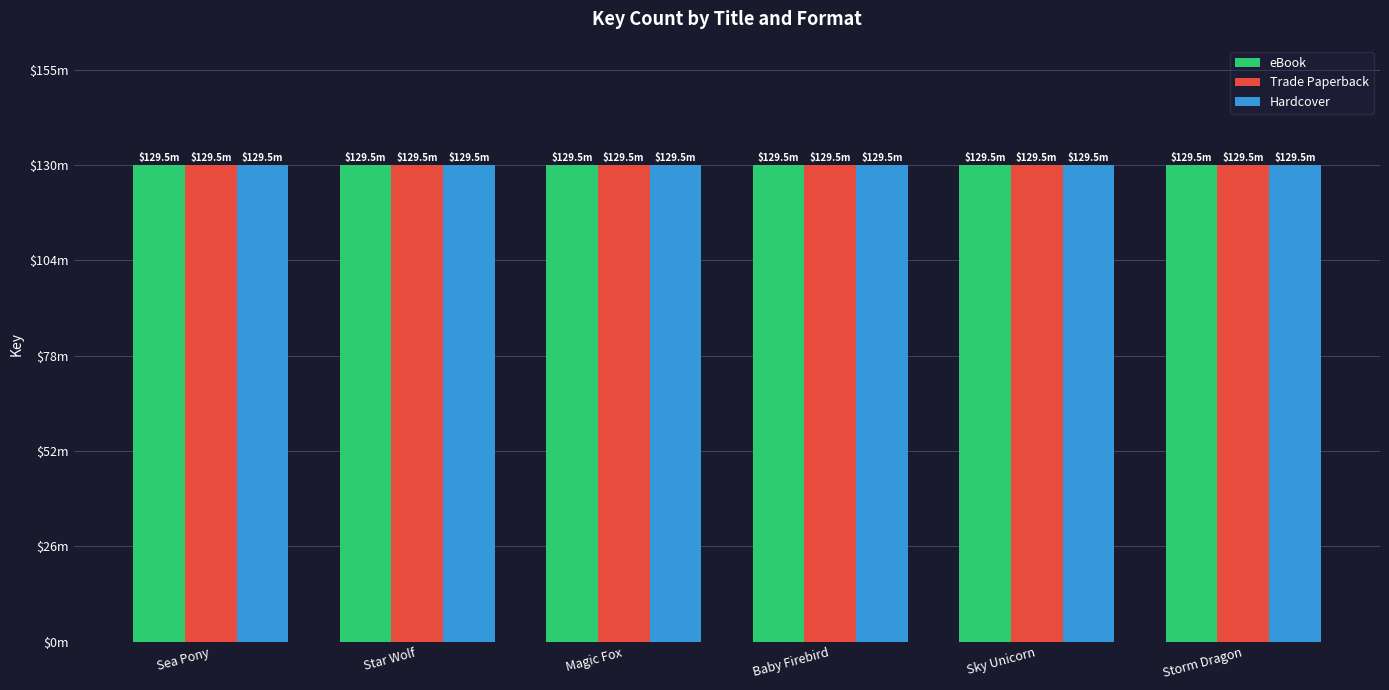

Reading left to right, list all the values displayed in this chart.

eBook: 129.5	129.5	129.5	129.5	129.5	129.5
Trade Paperback: 129.5	129.5	129.5	129.5	129.5	129.5
Hardcover: 129.5	129.5	129.5	129.5	129.5	129.5